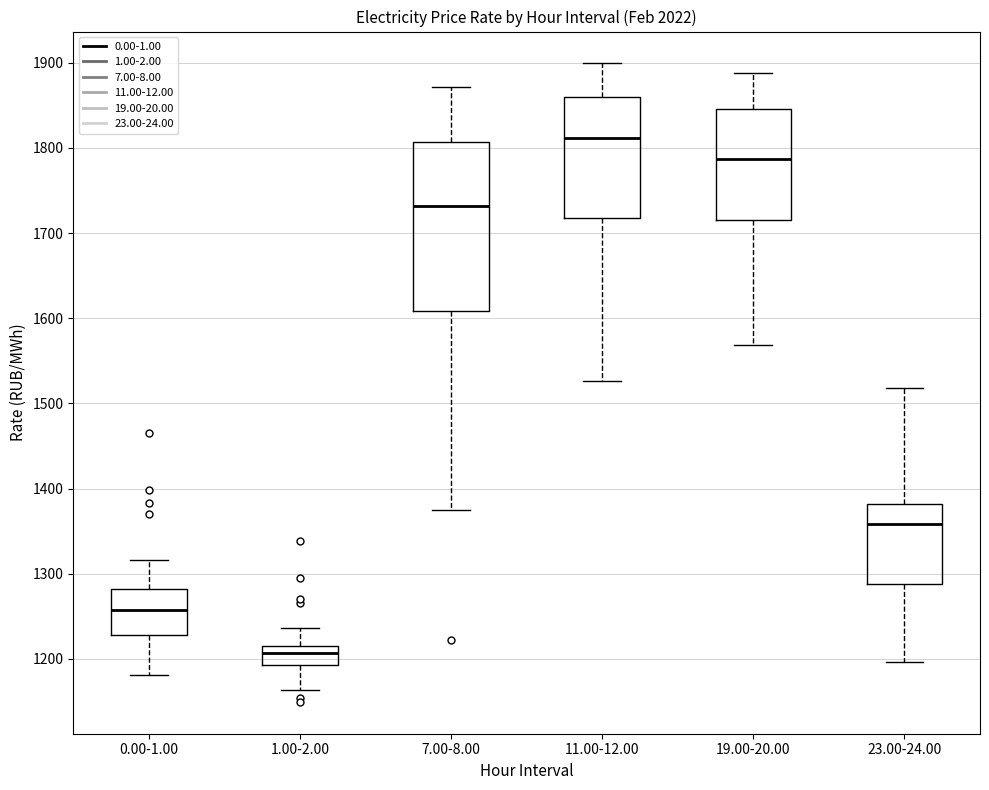

Where does the lower whisker of the box for 0.00-1.00 end on the y-axis? The values are not printed on the chart, so give them approximately, as read against the axis.

1180